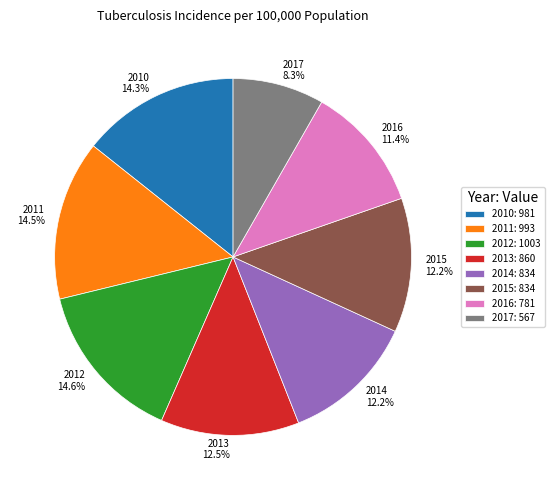

Do 2017 and 2015 together represent more than half of the pie?

No